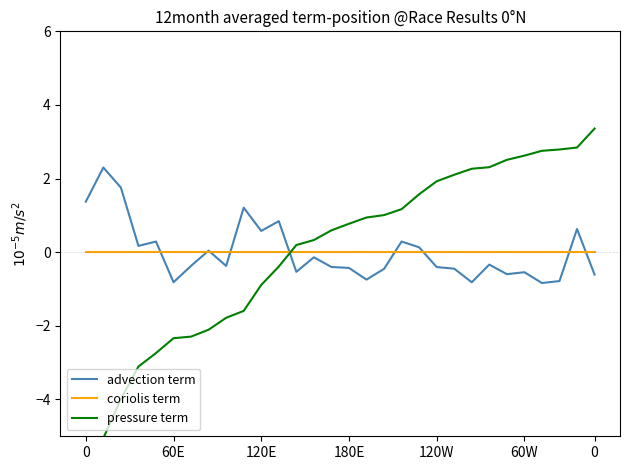

Which category has the highest value across all series?

29